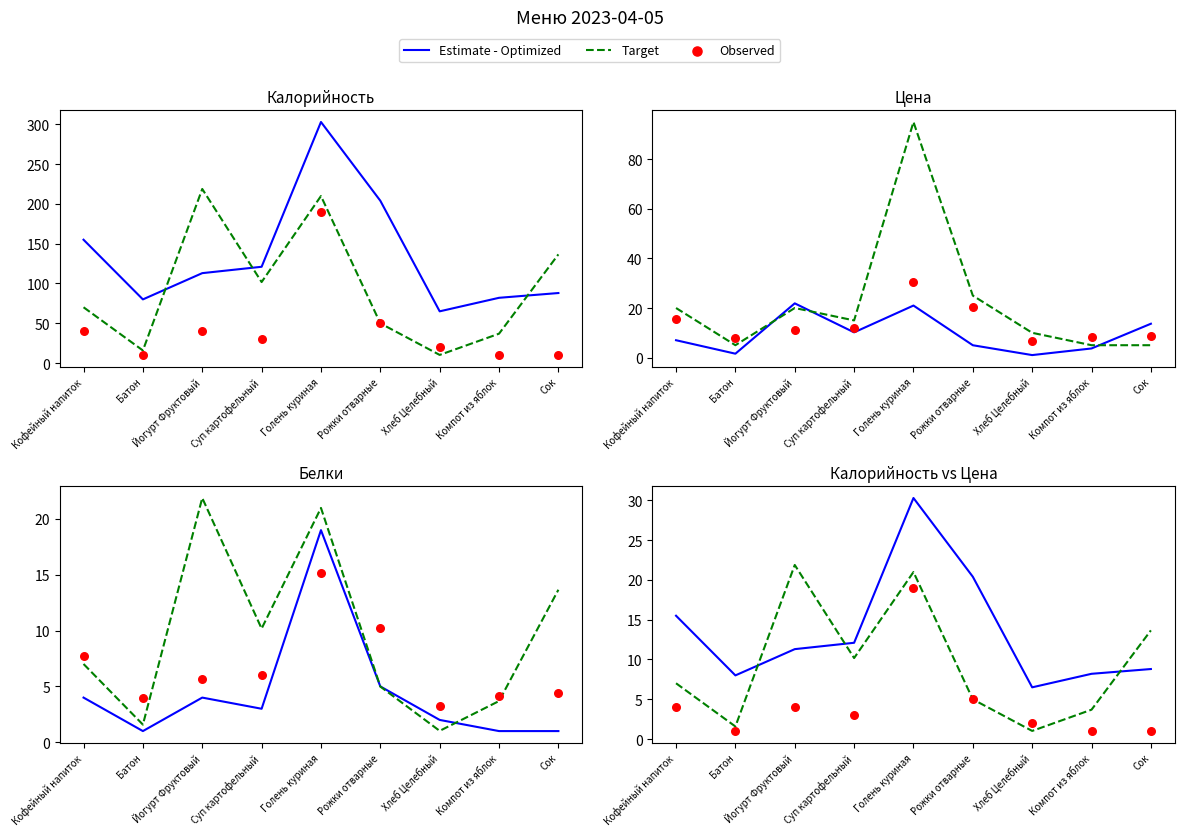

Which series has the largest total across all categories?

Estimate - Optimized